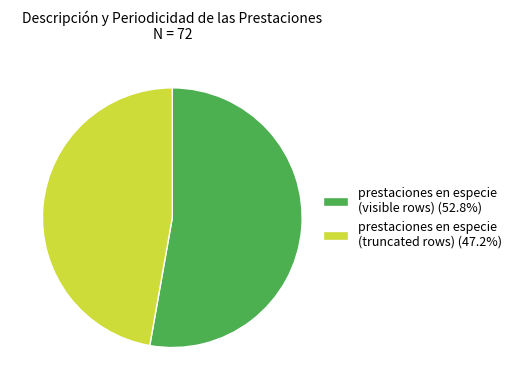

Approximately how many times larger is the value at prestaciones en especie (visible rows) (52.8%) compared to prestaciones en especie (truncated rows) (47.2%)?

1.1